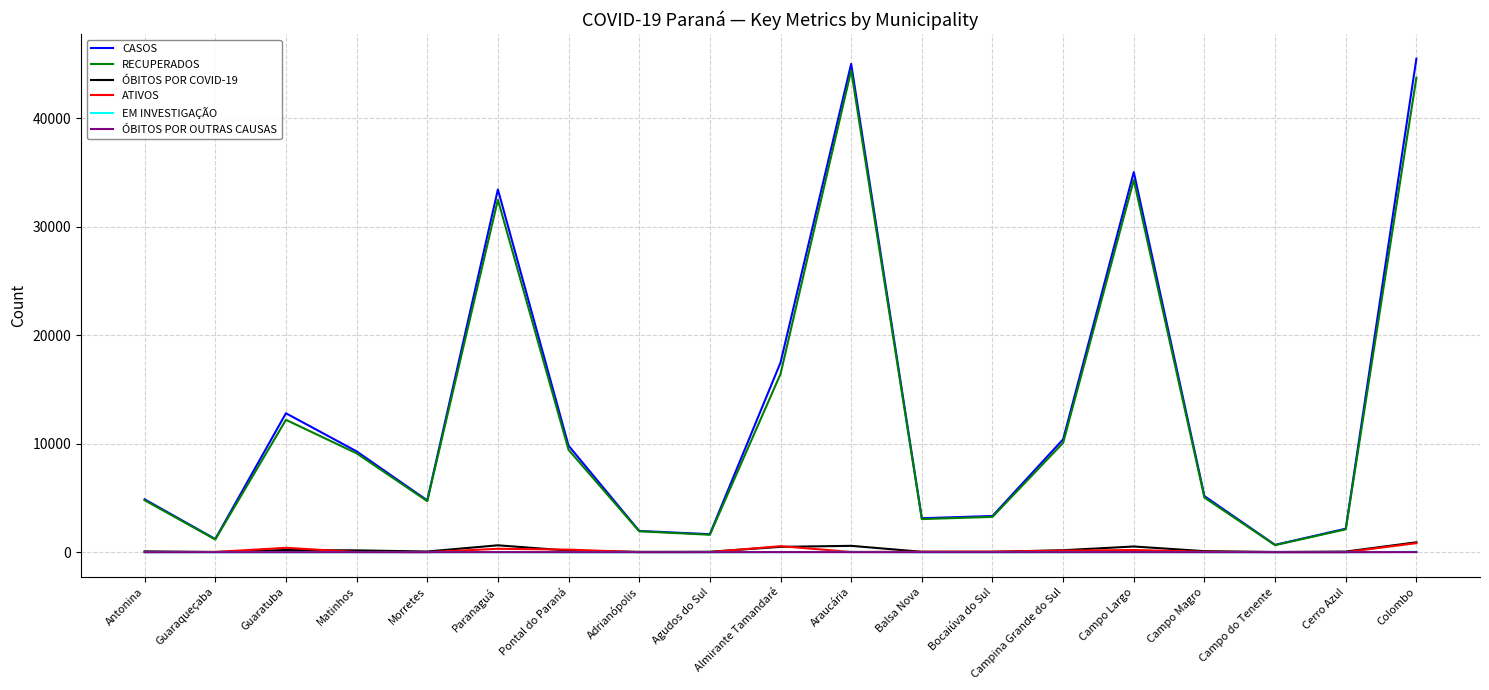

What is the maximum value shown in the chart?

45501